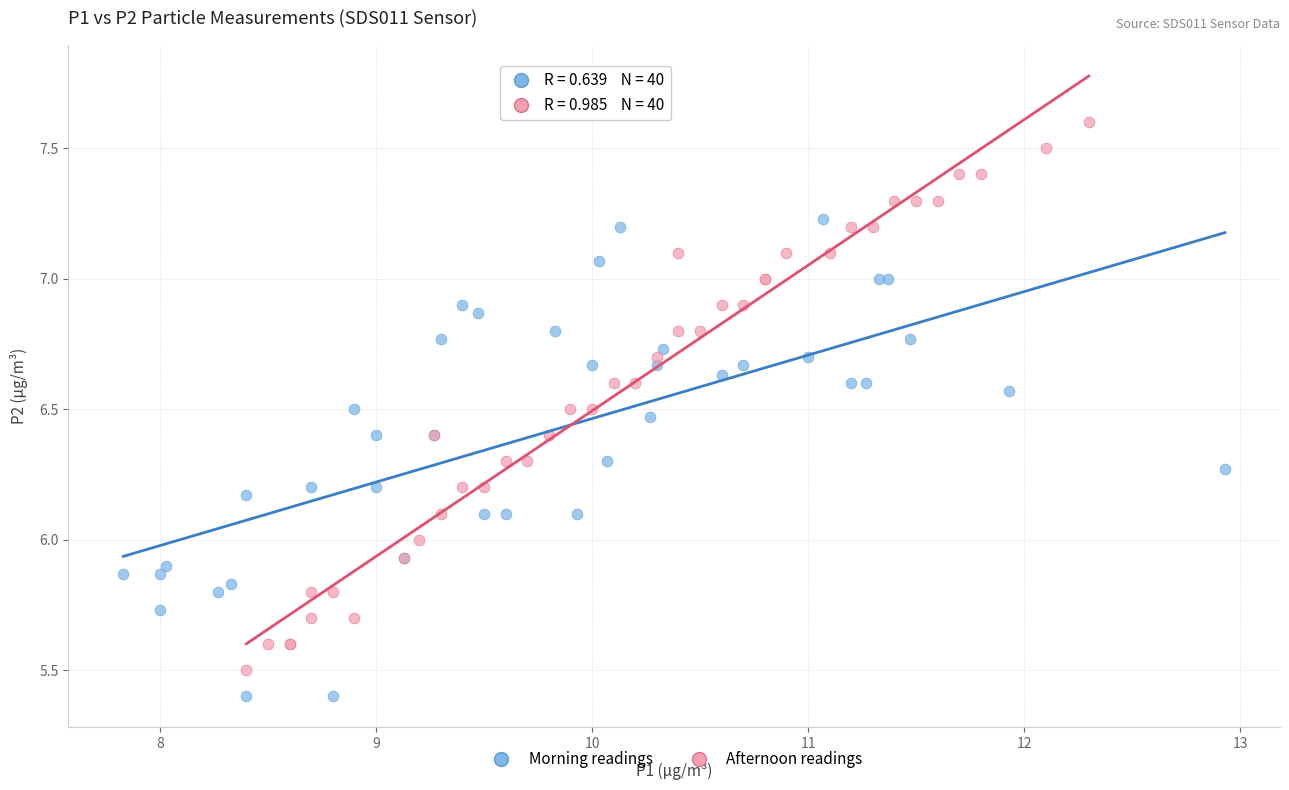

Which series has the widest spread of Y values?

Afternoon readings